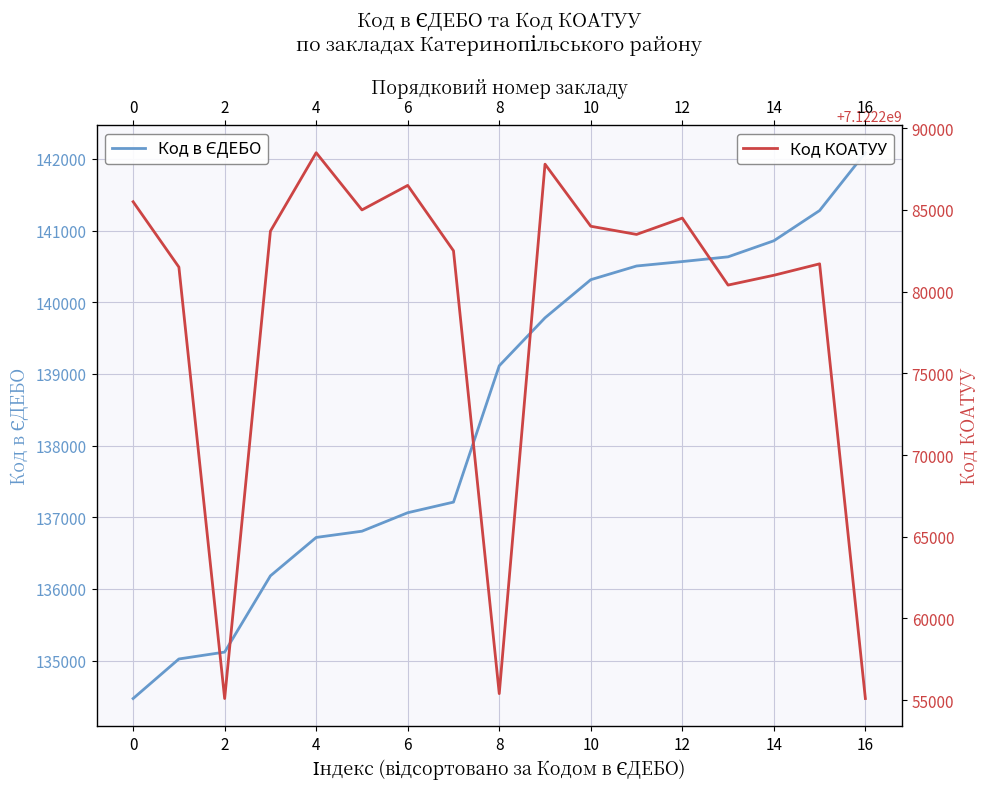

What is the sum of the Код КОАТУУ values at 0 and 10?

14244568002